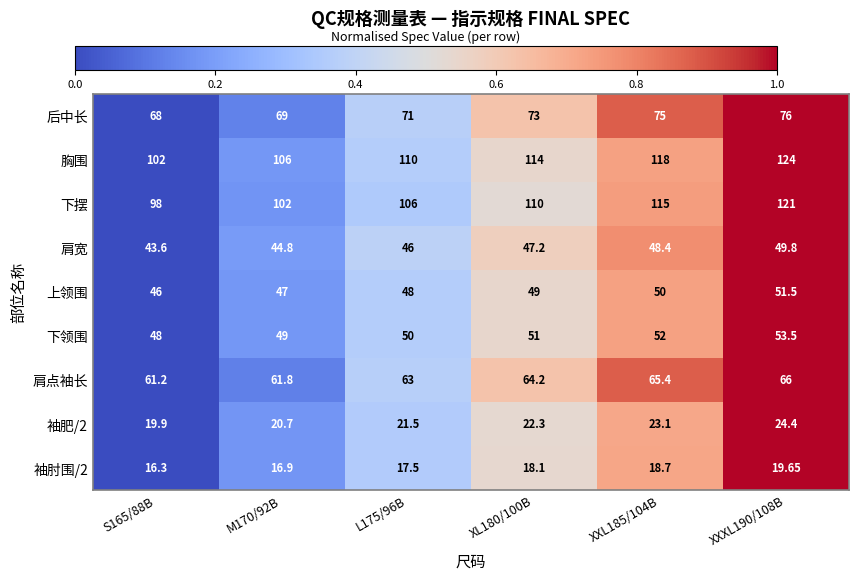

Which category has the highest value across all series?

XXXL190/108B